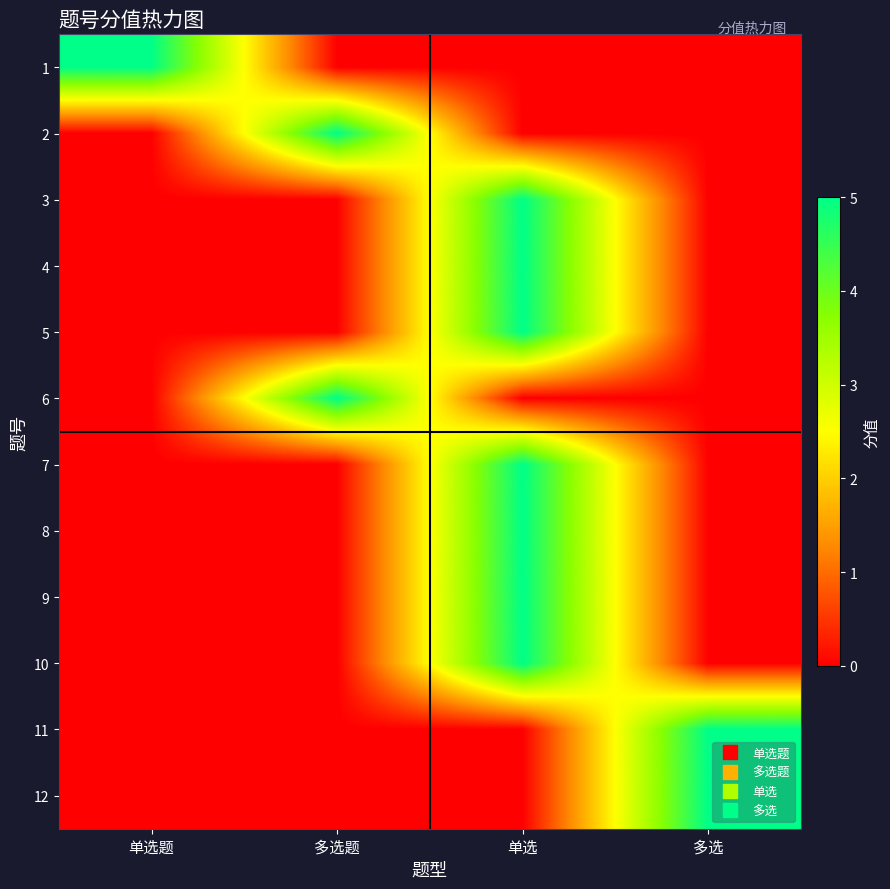

Rank the series at 单选 from lowest to highest value.

1, 2, 6, 11, 12, 3, 4, 5, 7, 8, 9, 10